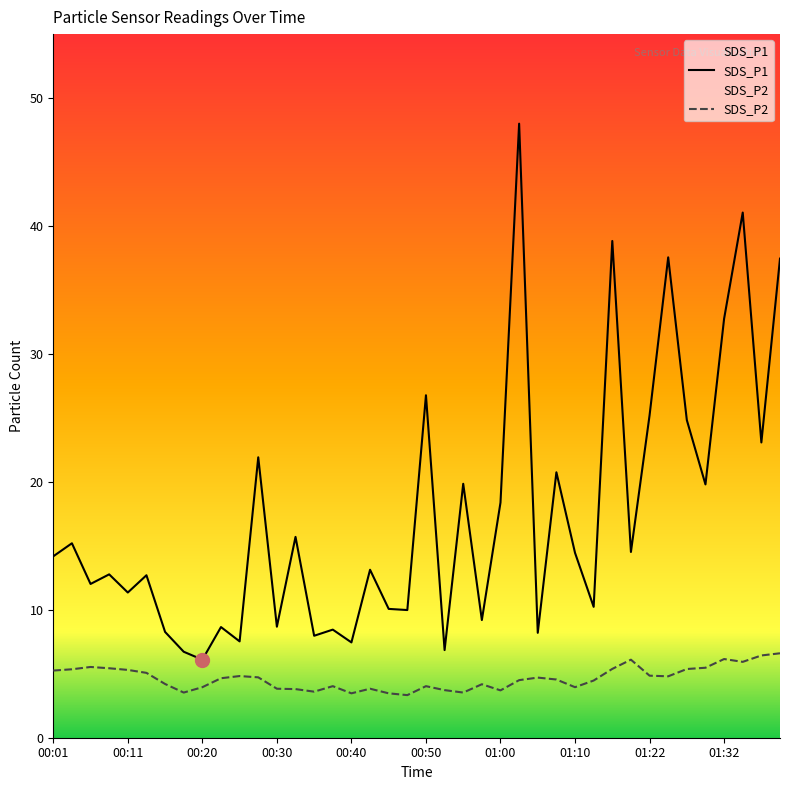

What is the difference between the SDS_P2 values at 01:10 and 00:28?

0.8